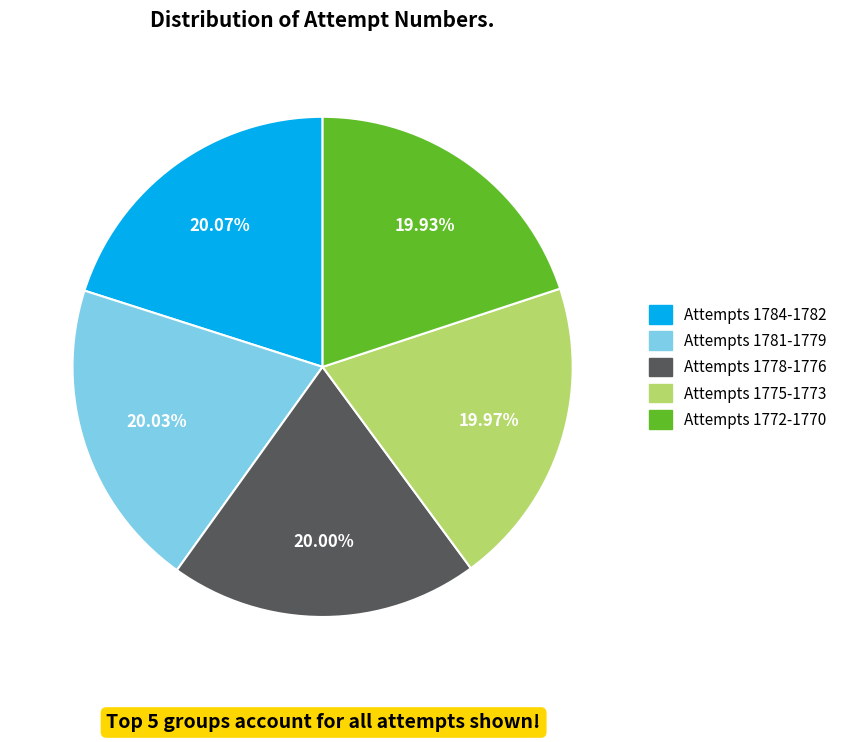

Is there a majority slice in this chart?

No